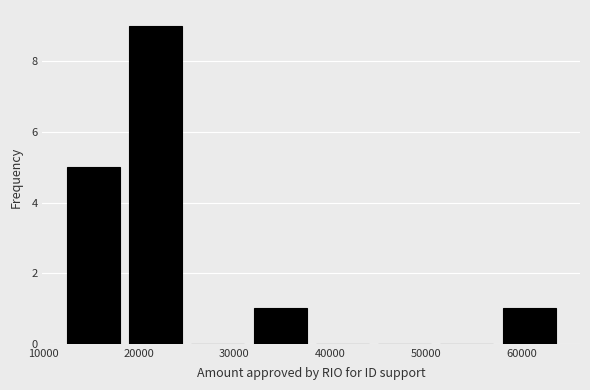

How tall is the bar that spans 32000 to 38000 on the x-axis? Neither the bar edges nor the heights are printed on the chart, so give them approximately, as read against the axes.

1